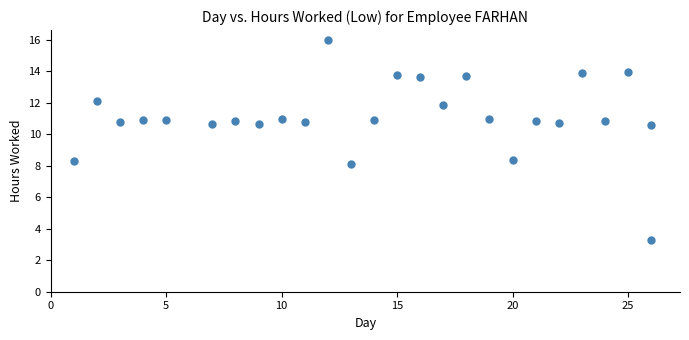

What is the range of Y values (max minus min)?

12.7